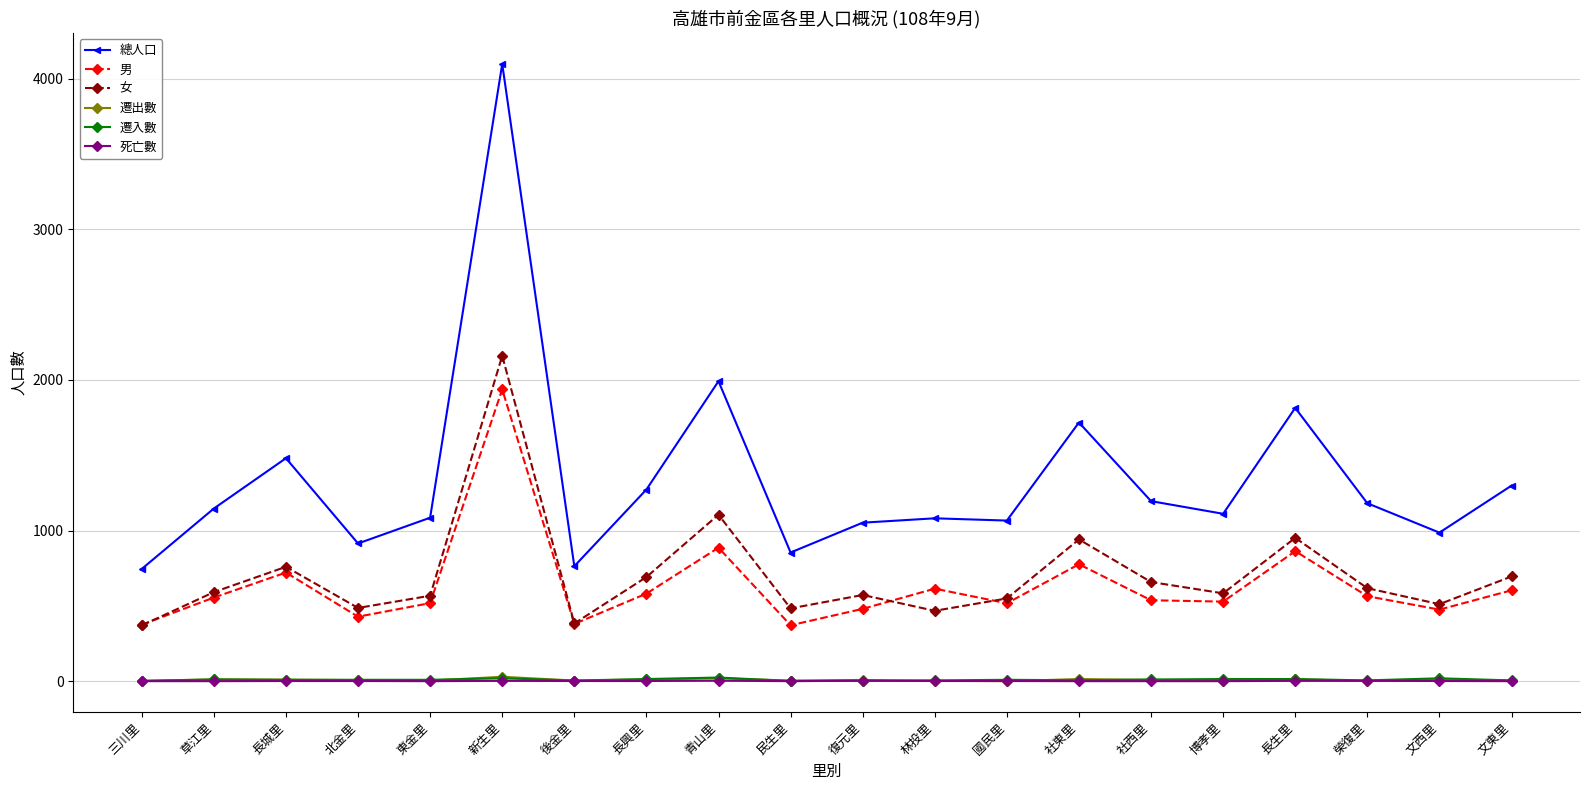

Which category has the highest value across all series?

新生里